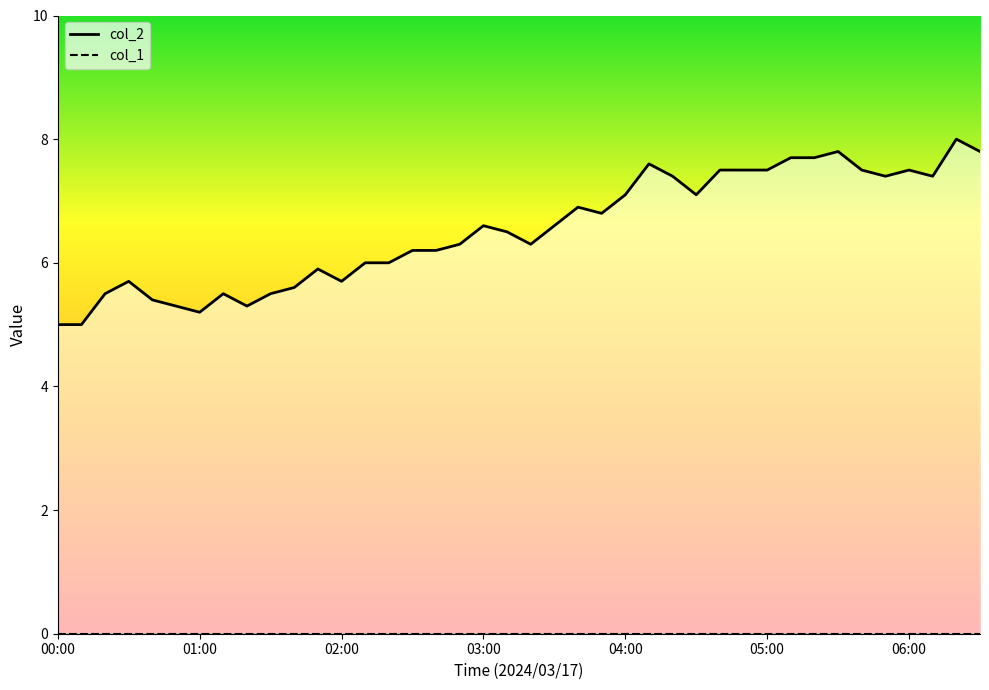

True or false: col_2 line and col_1 line intersect in this chart.

False